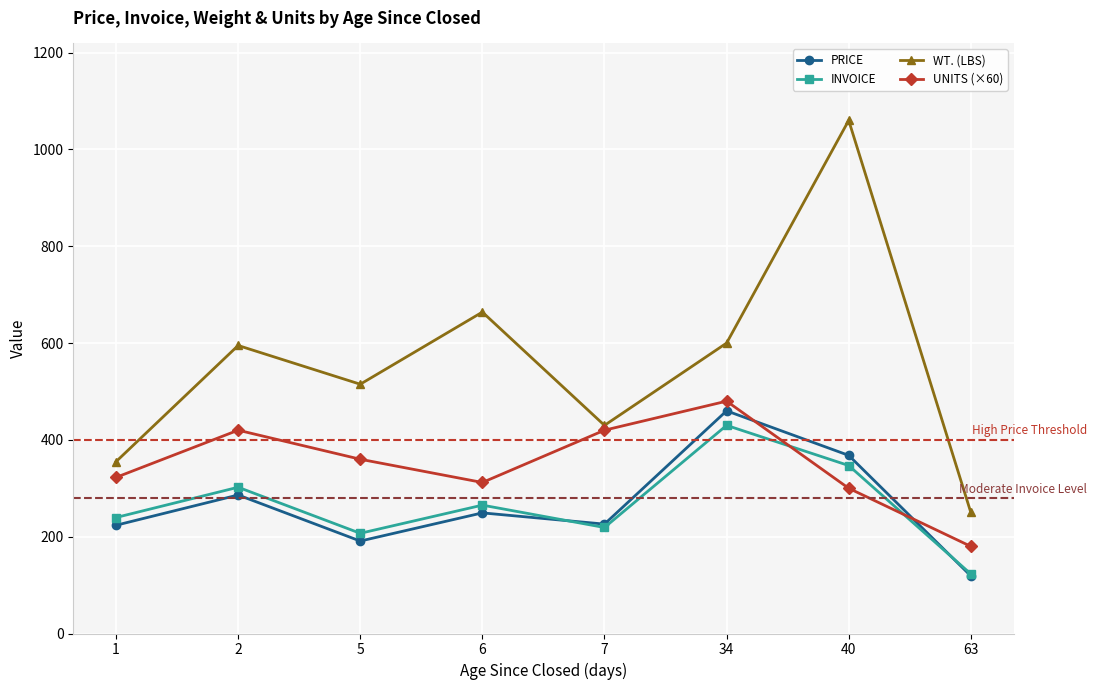

What is the highest value of the PRICE series?

460.0